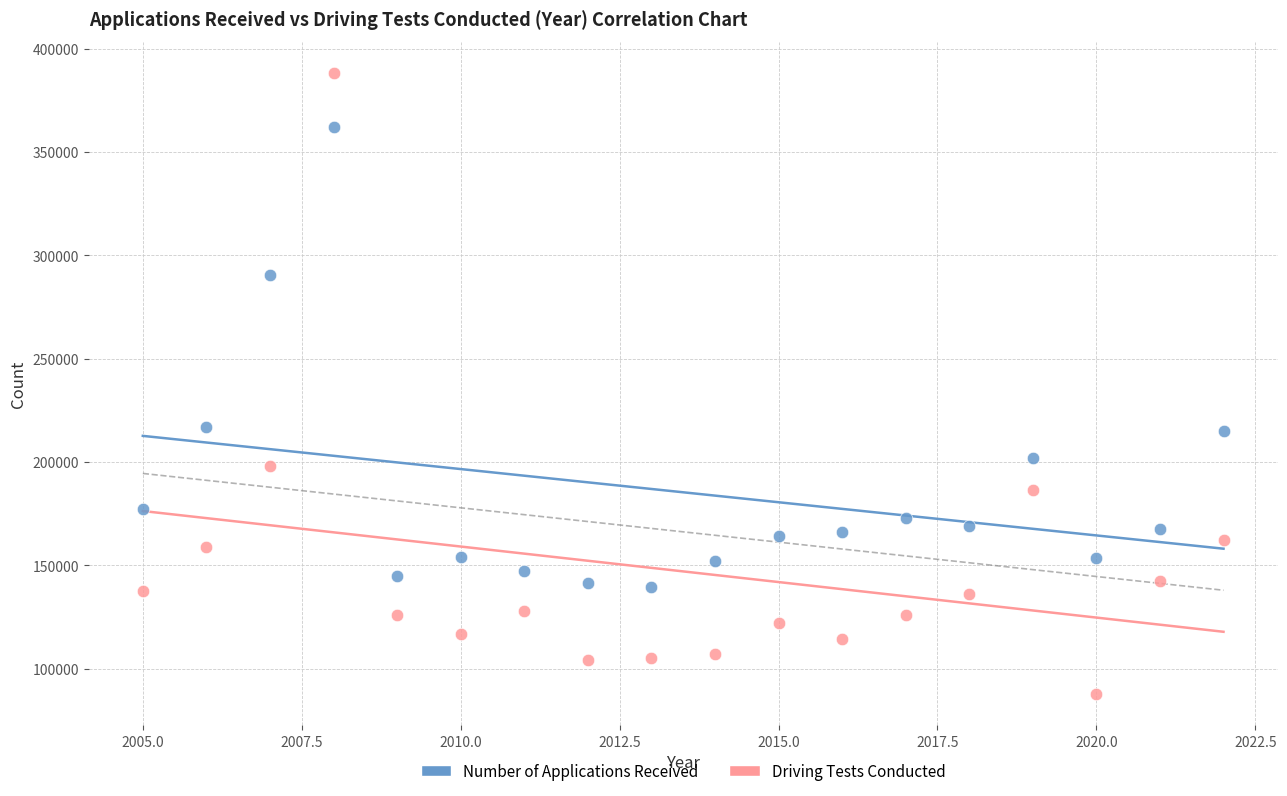

Which series reaches the maximum Y coordinate?

Driving Tests Conducted